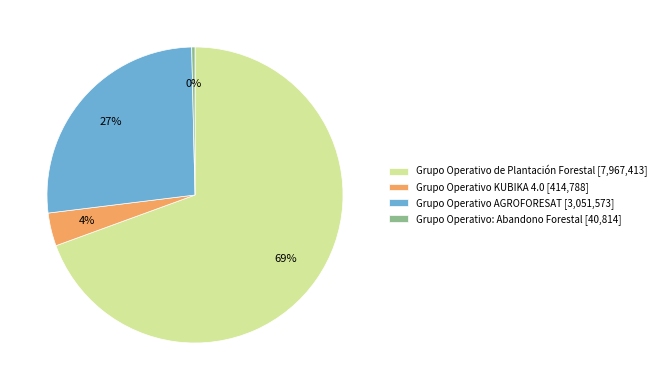

Rank the categories by value from highest to lowest.

Grupo Operativo de Plantación Forestal, Grupo Operativo AGROFORESAT, Grupo Operativo KUBIKA 4.0, Grupo Operativo: Abandono Forestal